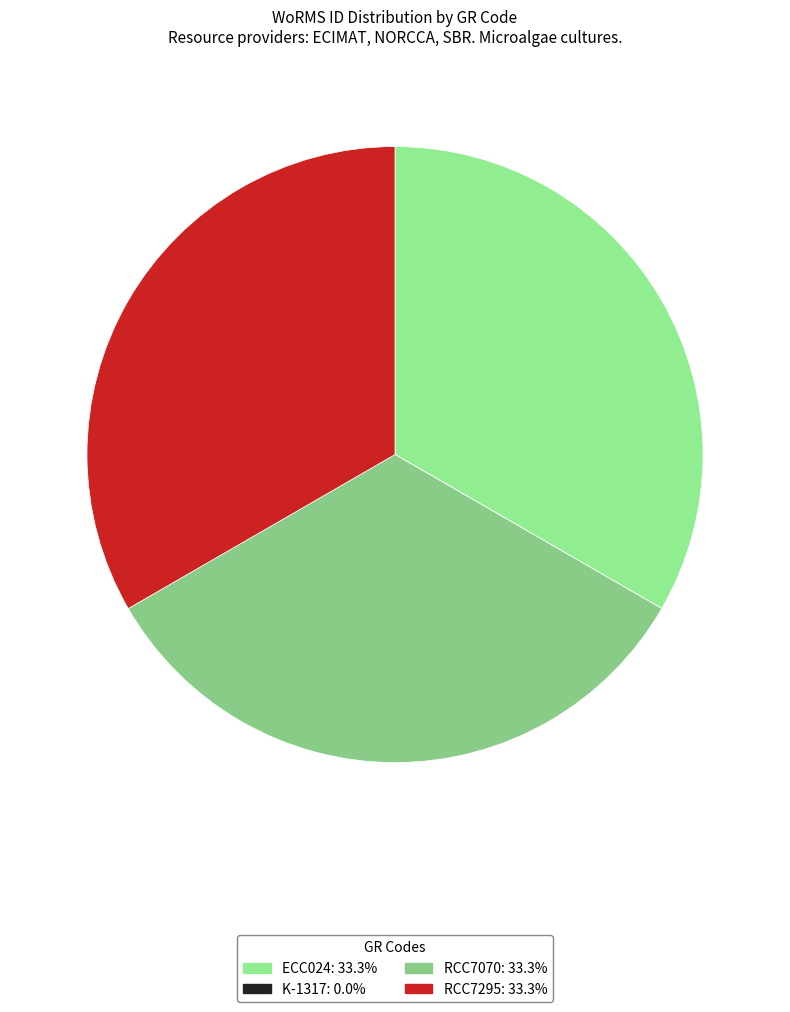

To the nearest percent, what is the combined percentage of ECC024 and RCC7070?

67%